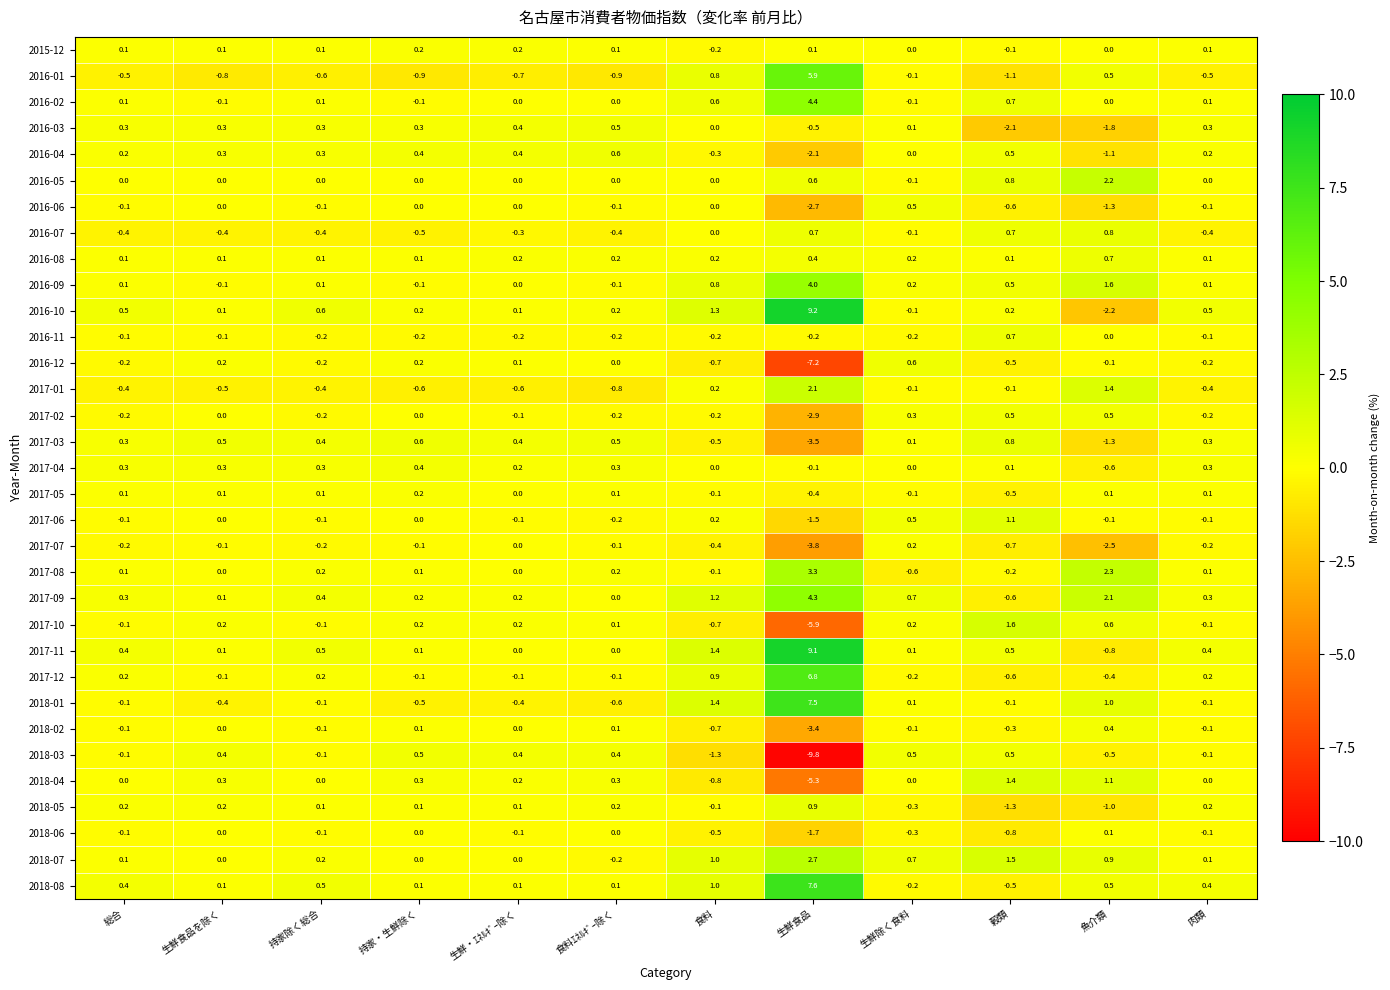

The value of 2017-03 at 肉類 is 0.3. True or false?

True